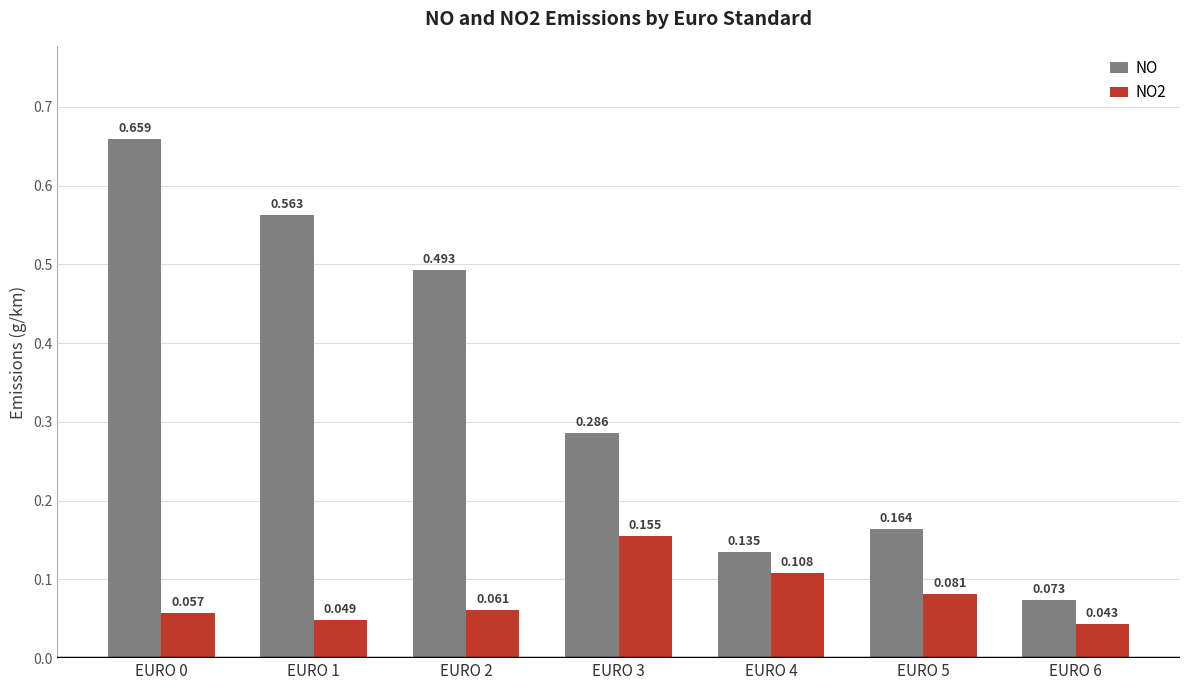

What are all the series names shown in the legend?

NO, NO2